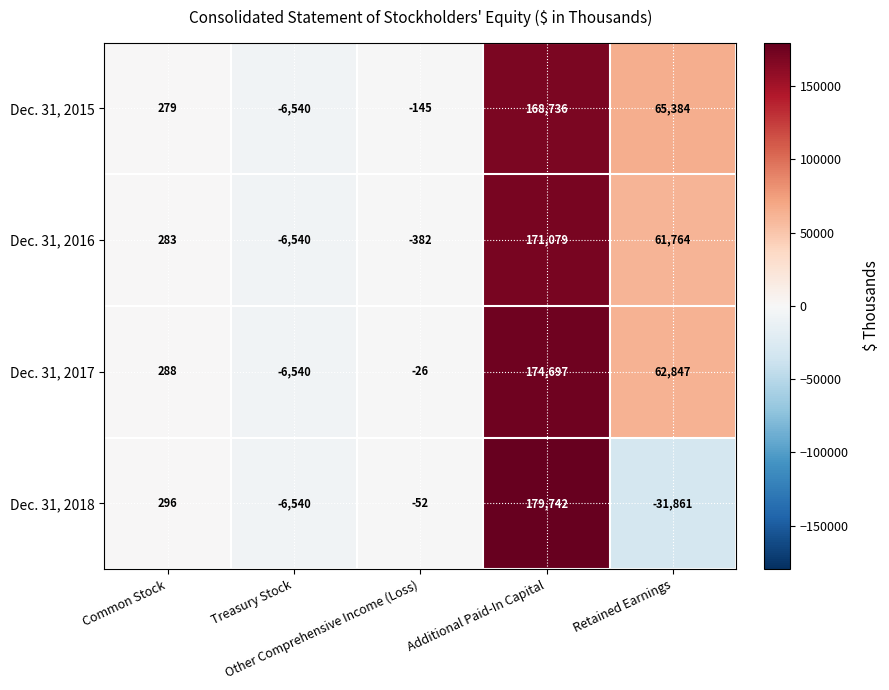

Which category has the highest value across all series?

Additional Paid-In Capital